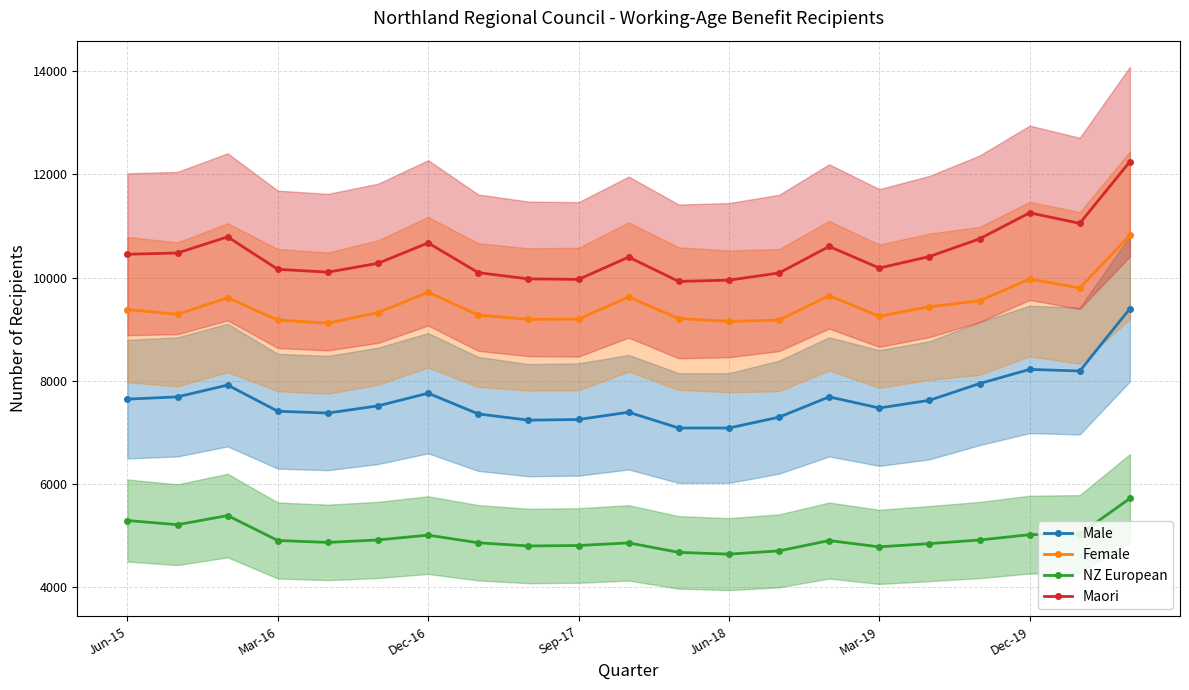

What is the sum of all Female values?

198884